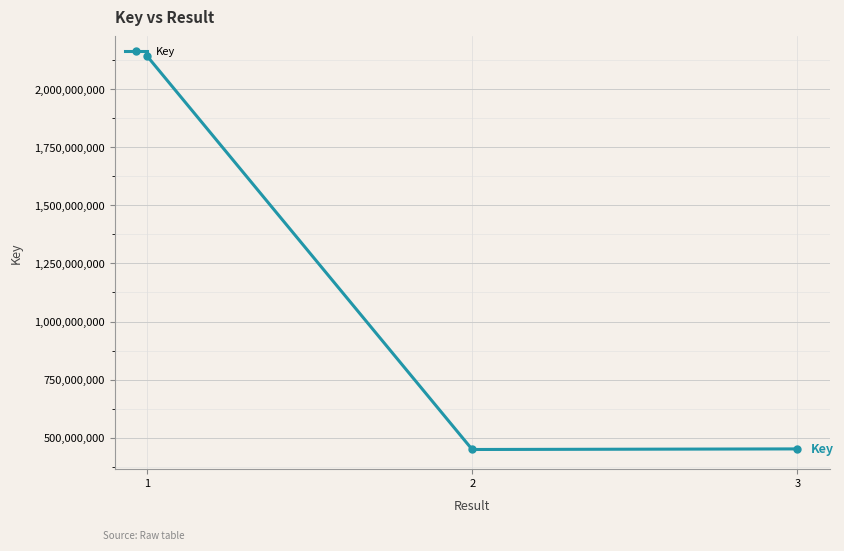

What is the change in value from 2 to 3?

+2529278